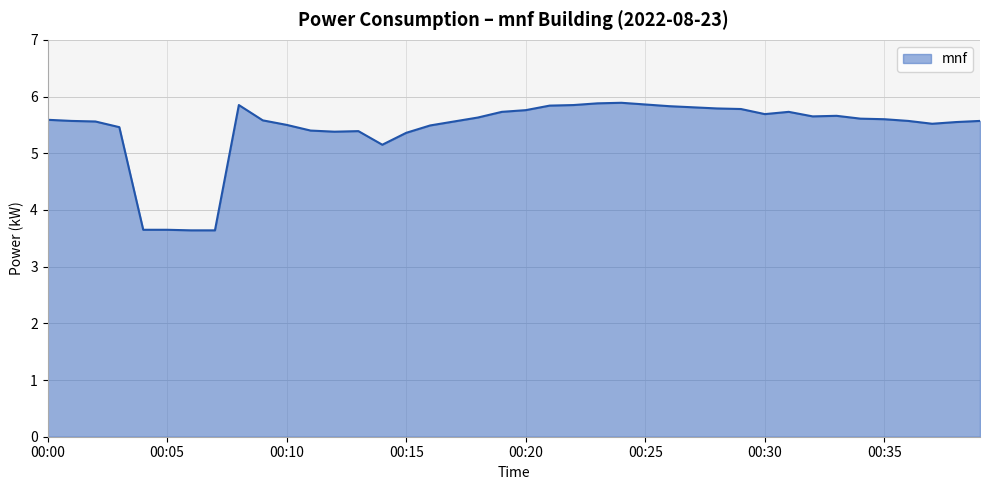

What is the minimum value shown in the chart?

3.6